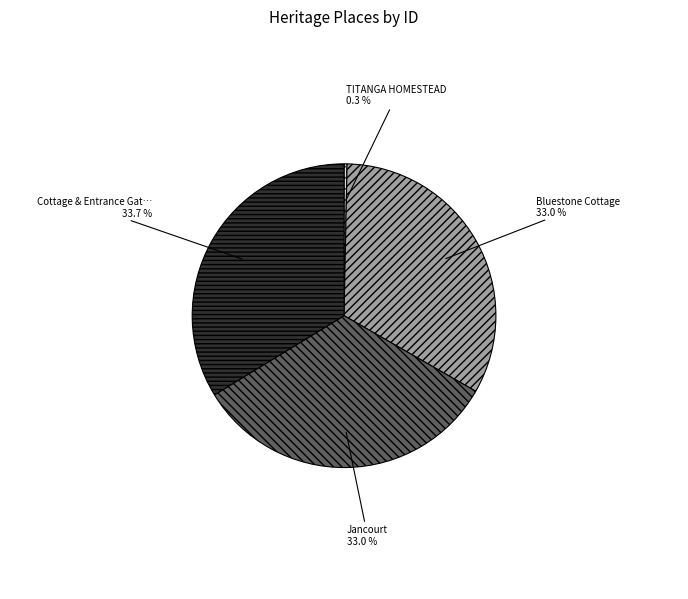

How many segments does this pie chart have?

4